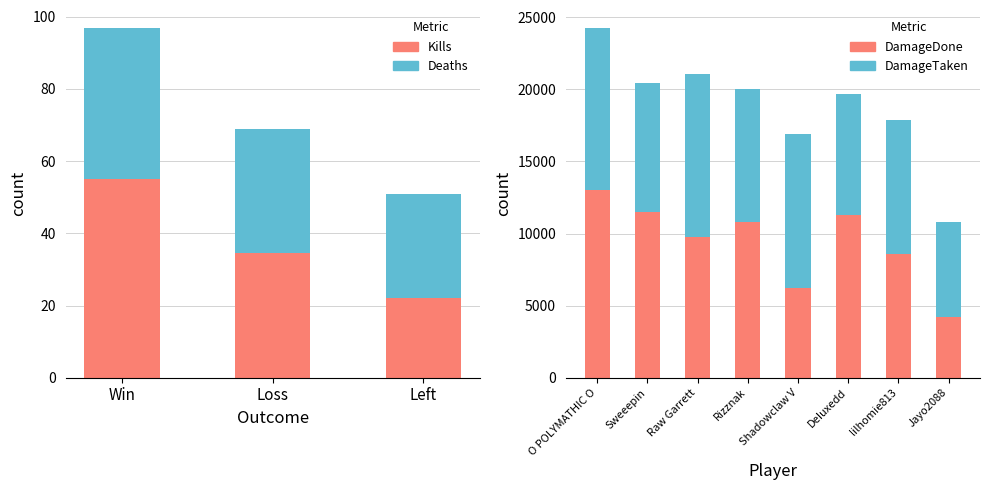

Which series has the largest total across all categories?

DamageTaken